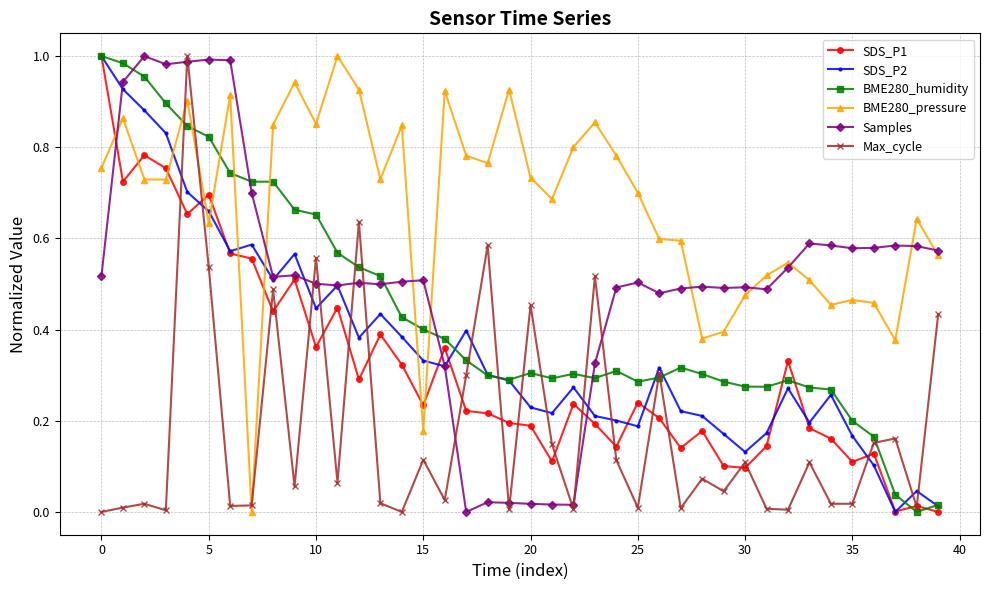

True or false: Samples has more than 1 interior local peaks.

True